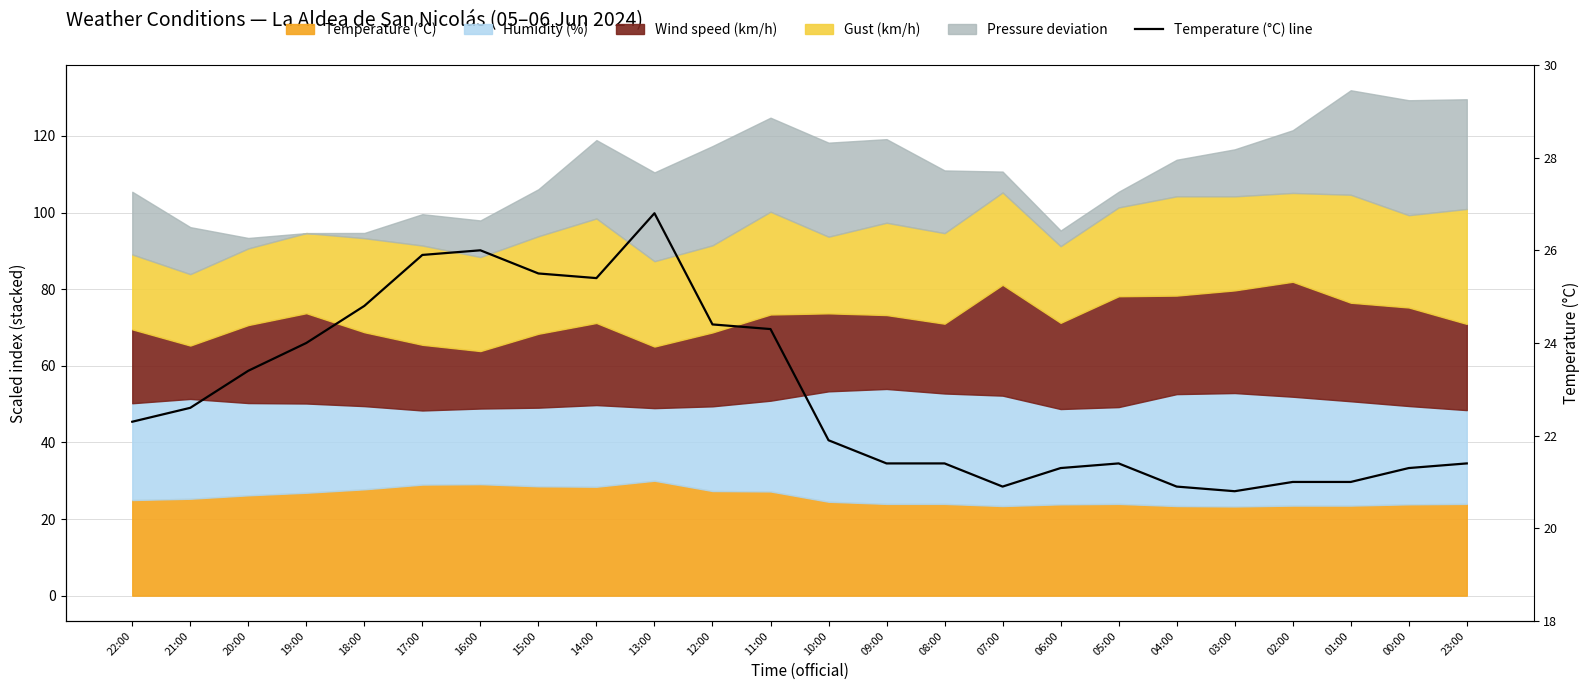

True or false: the data has more than 2 interior local peaks.

True